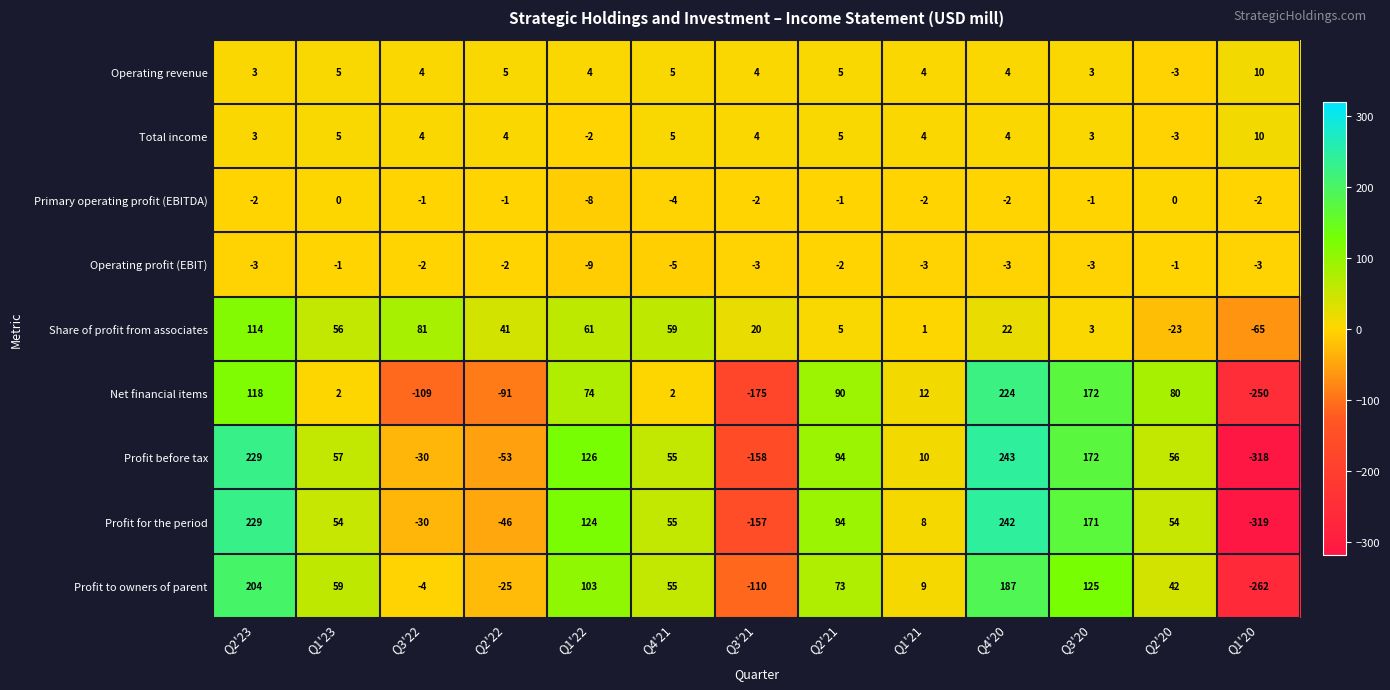

How many values in the Profit to owners of parent series are below 55?

6